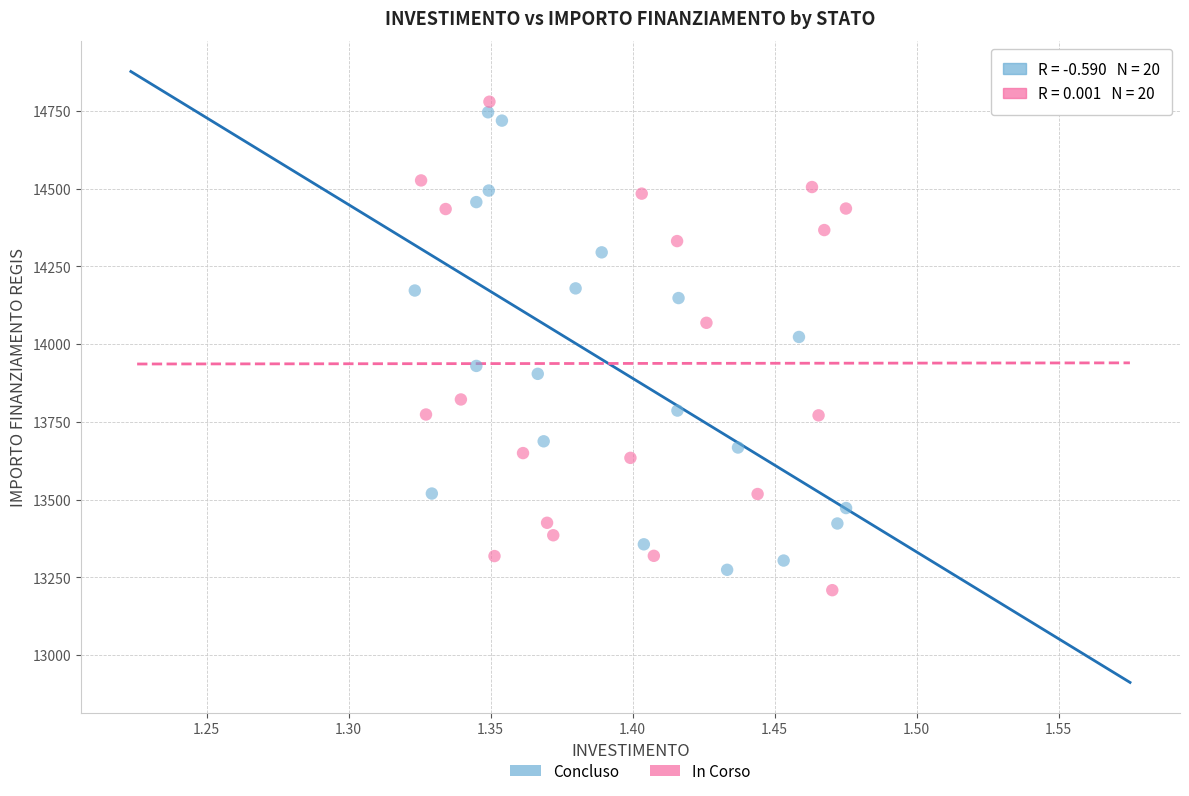

Which series has the widest spread of Y values?

In Corso